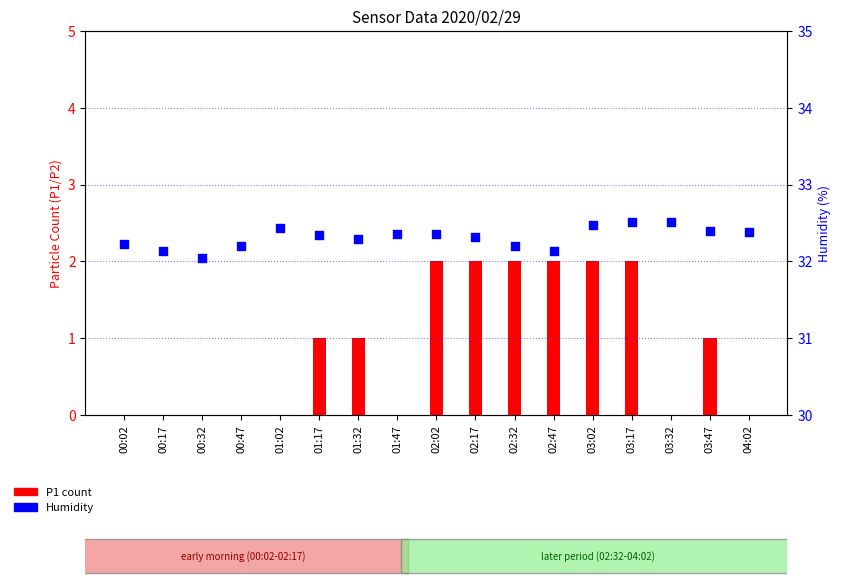

At how many categories does at least one series exceed 9?

17